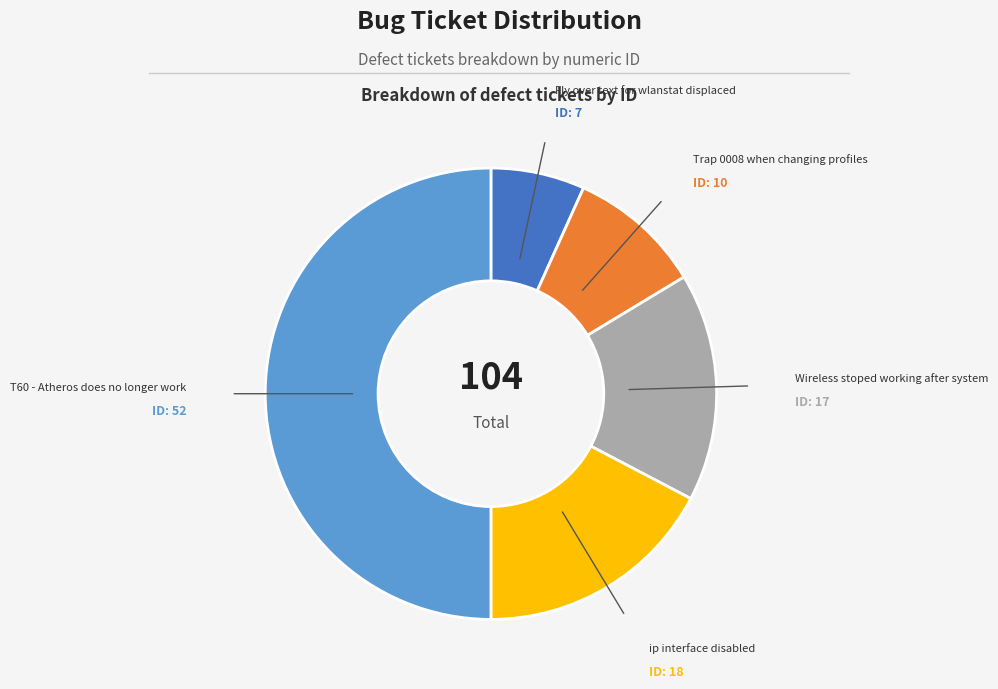

How many slices are in this pie chart?

5